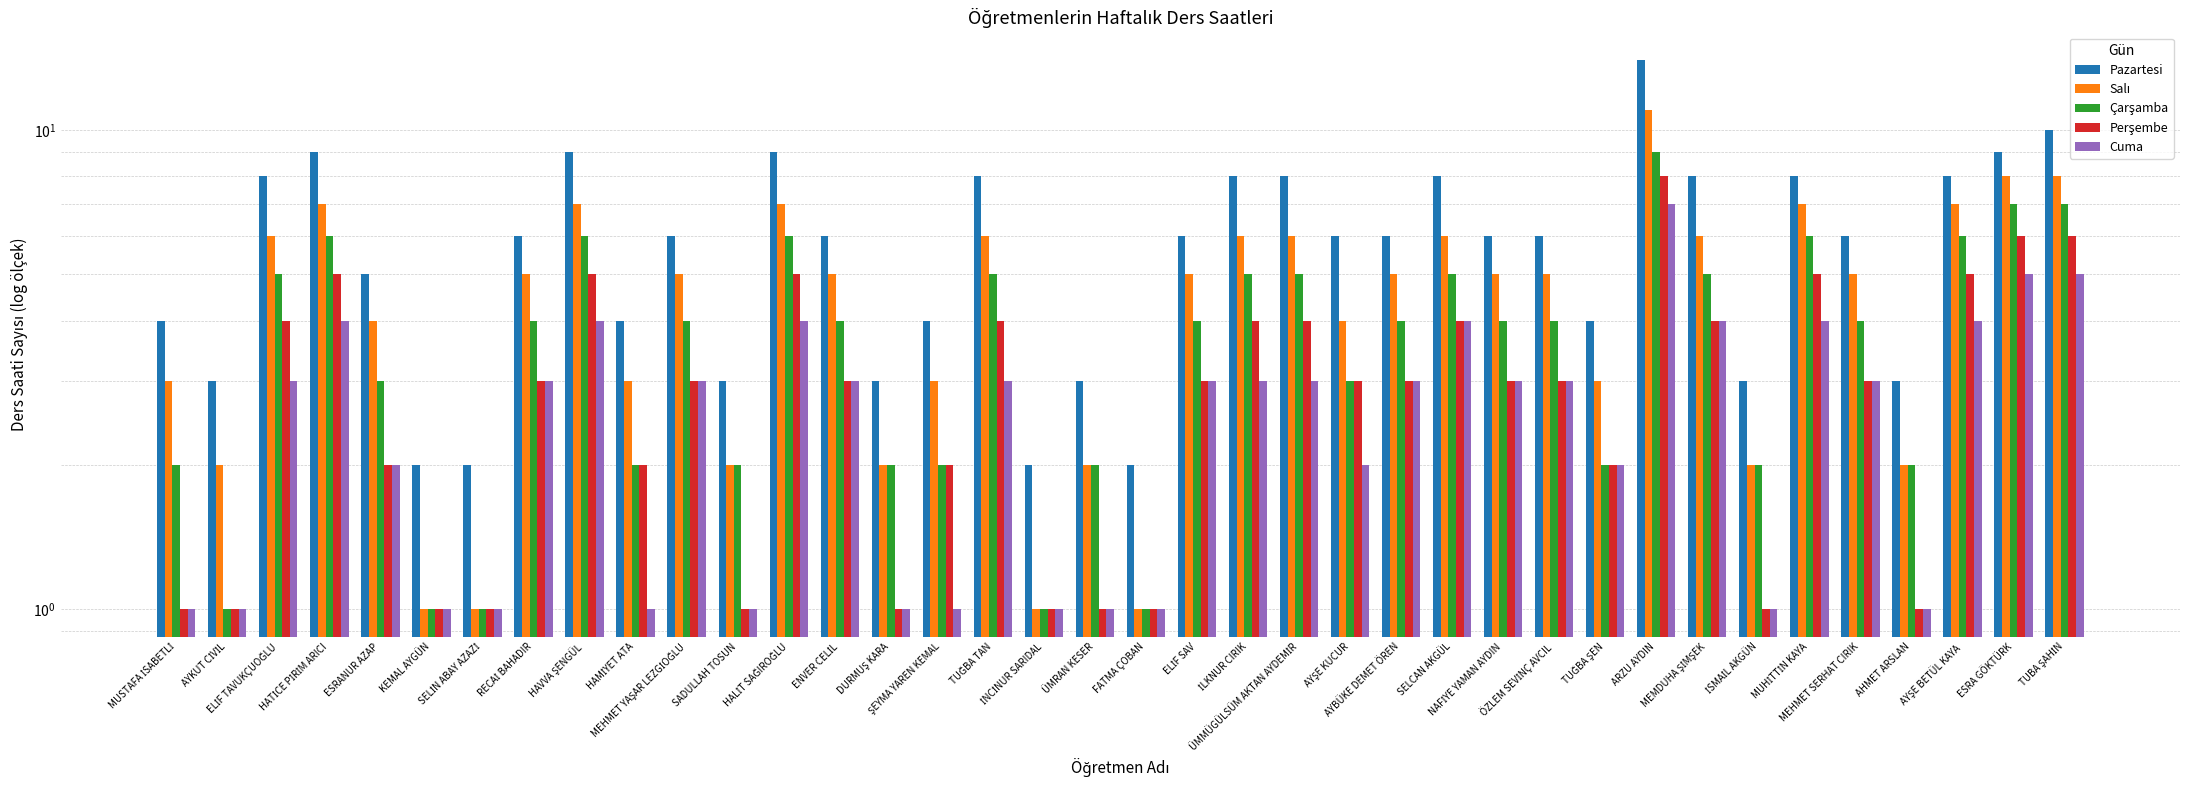

What is the difference between the highest and lowest values at ENVER CELİL?

3